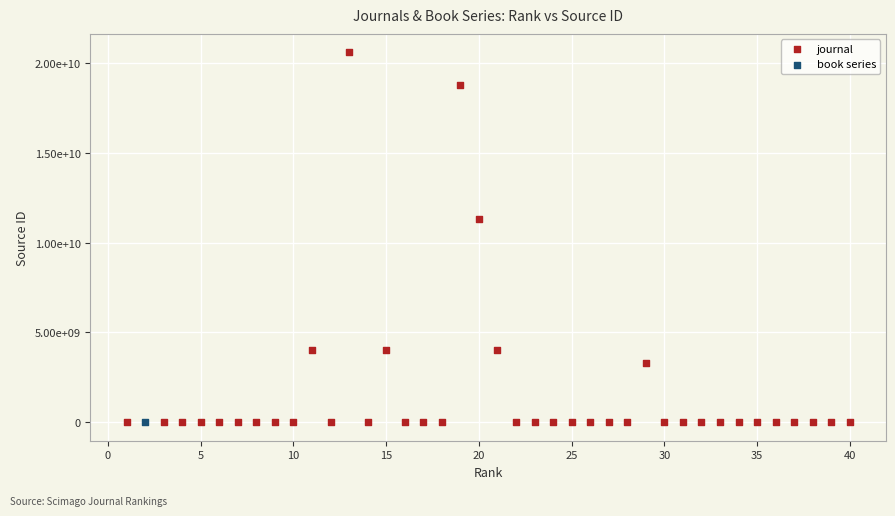

What are all the series names shown in the legend?

journal, book series